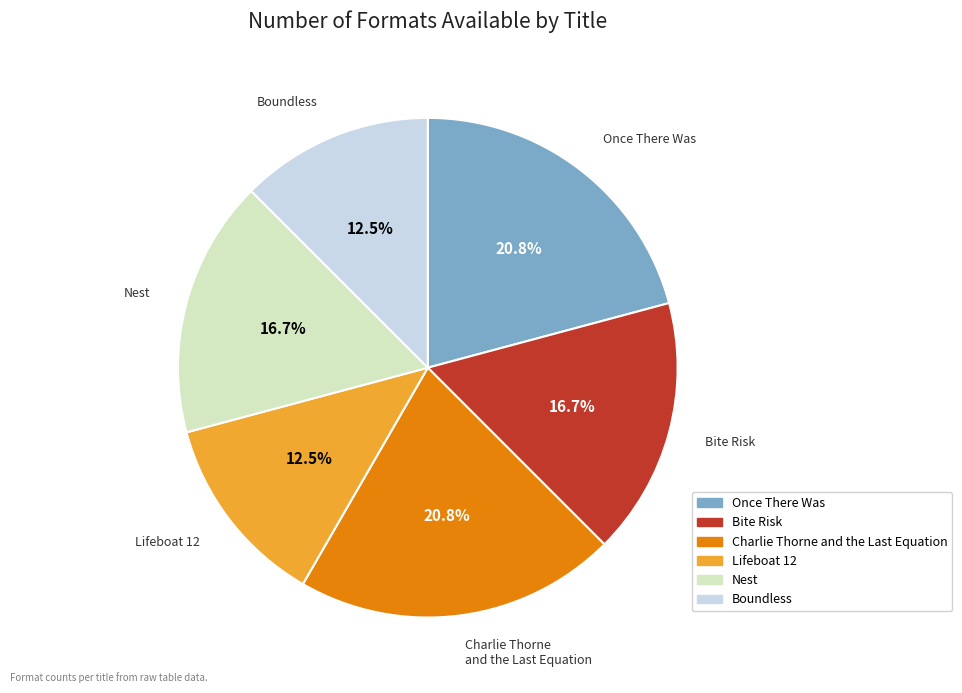

Is there a majority slice in this chart?

No